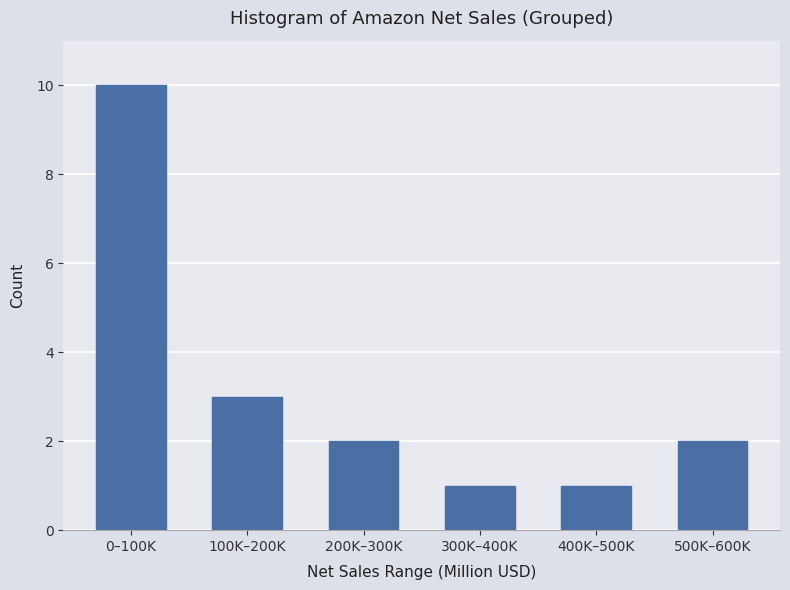

Reading left to right, list all the values displayed in this chart.

10	3	2	1	1	2